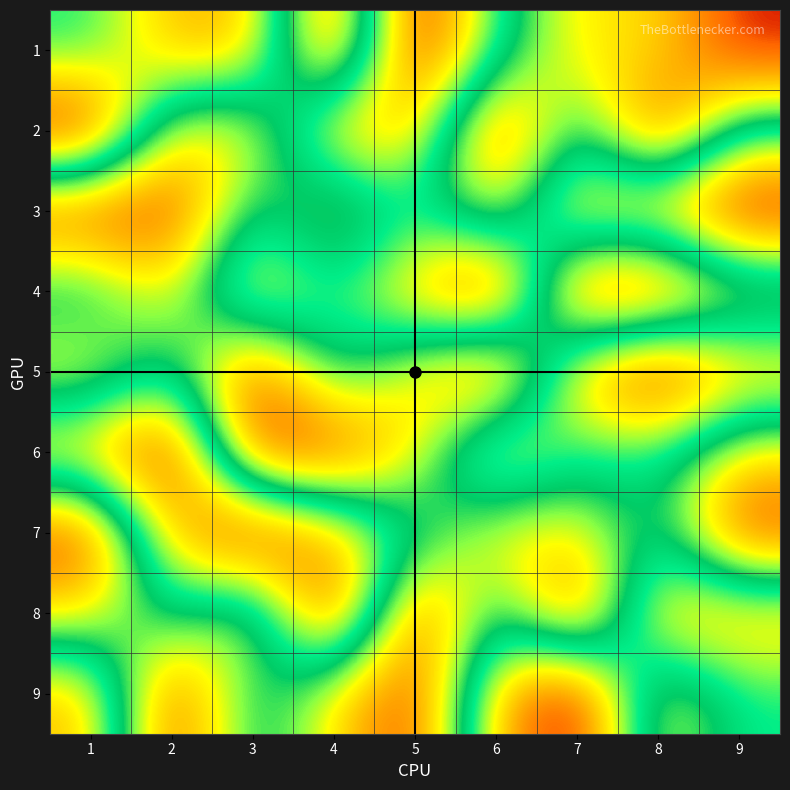

Reading right to left, what are all the values shown in this chart?

1: 9=4	8=3	7=3	6=2	5=0	4=4	3=1	2=1	1=2
2: 9=2	8=4	7=2	6=4	5=1	4=1	3=3	2=3	1=0
3: 9=0	8=1	7=1	6=3	5=2	4=3	3=2	2=4	1=4
4: 9=3	8=4	7=4	6=0	5=1	4=2	3=1	2=3	1=2
5: 9=1	8=0	7=1	6=4	5=3	4=2	3=4	2=2	1=3
6: 9=3	8=2	7=2	6=1	5=3	4=4	3=4	2=0	1=1
7: 9=4	8=2	7=3	6=3	5=2	4=1	3=0	2=1	1=4
8: 9=1	8=1	7=4	6=2	5=4	4=0	3=3	2=2	1=3
9: 9=2	8=3	7=0	6=1	5=4	4=3	3=2	2=4	1=1